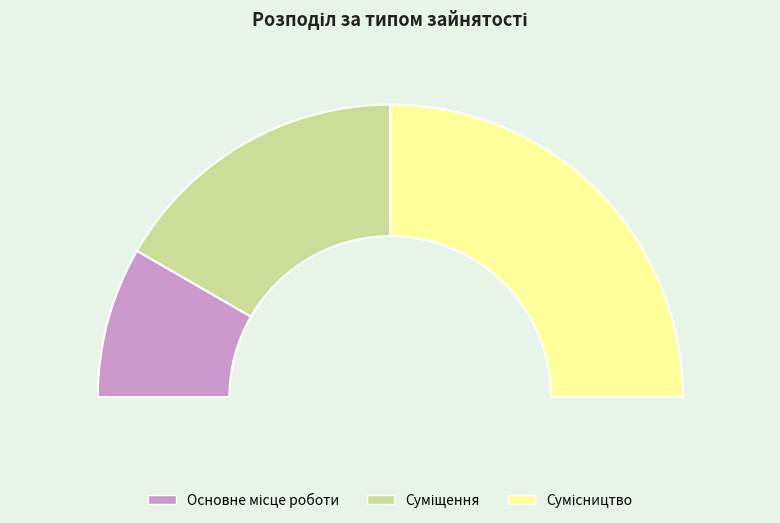

Is there any slice that represents more than half of the pie?

No